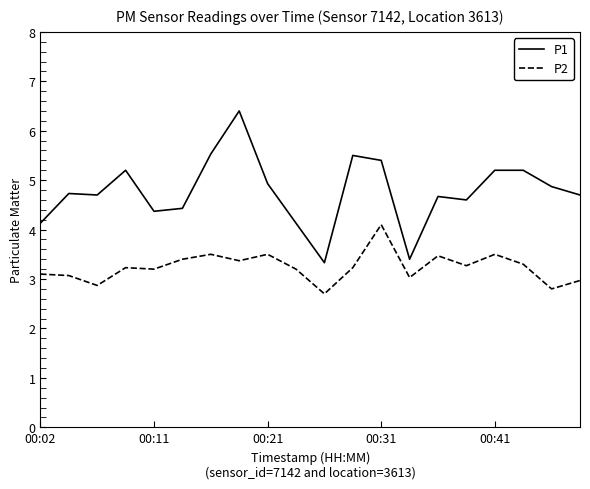

What is the lowest value of the P1 series?

3.3